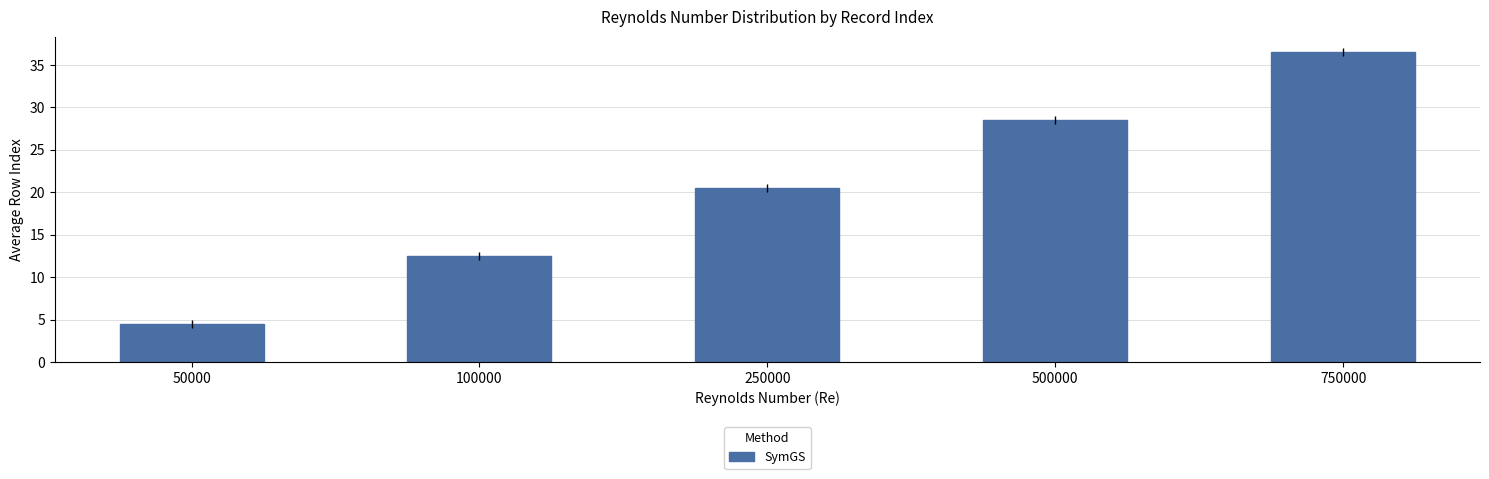

How many bars are there in total?

5